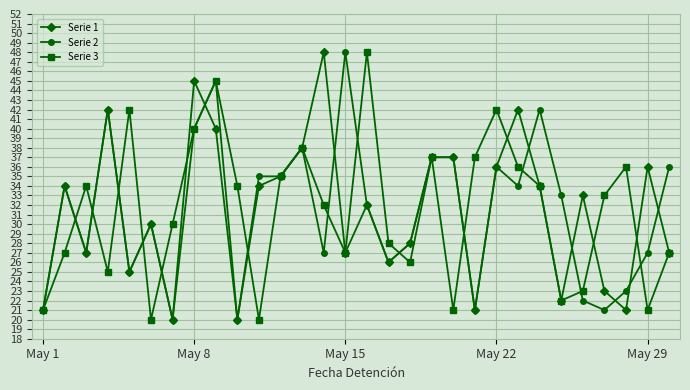

Which series ends up on top after the final intersection of Serie 1 and Serie 2?

Serie 2